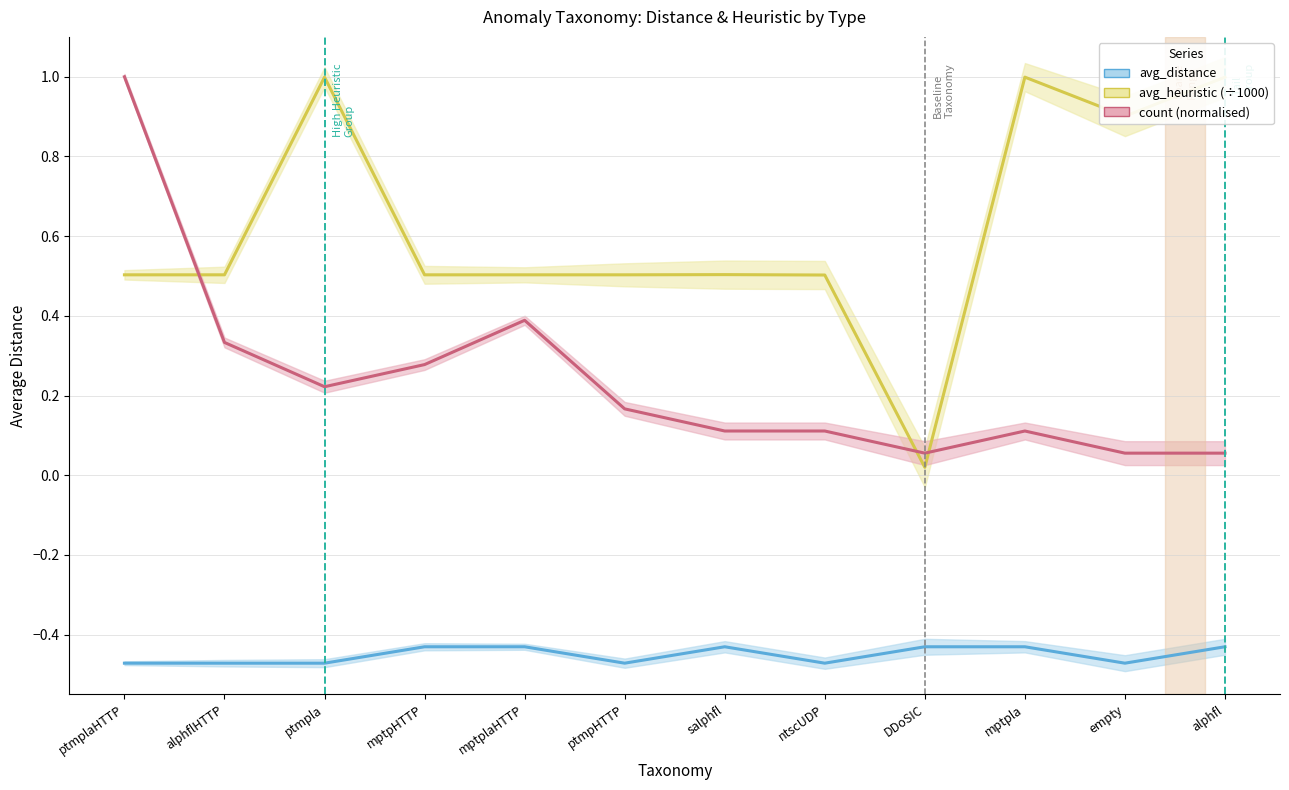

What is the sum of all count (normalised) values?

2.9